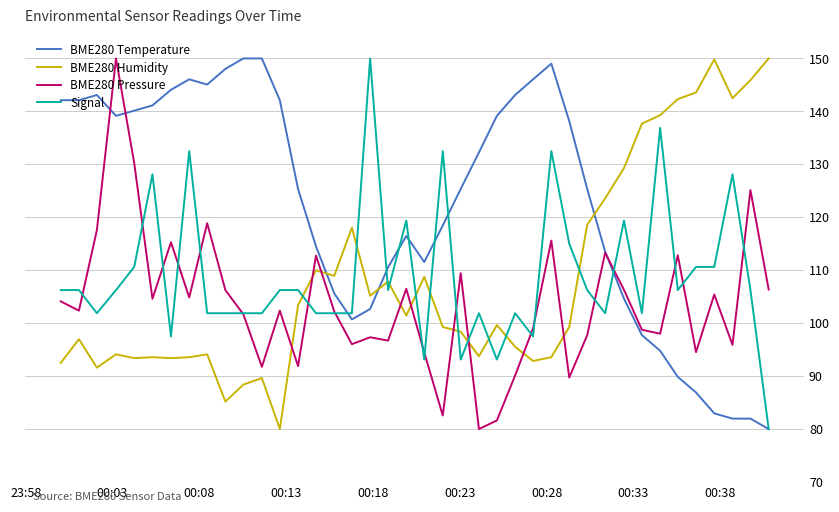

At how many categories does at least one series exceed 112?

37